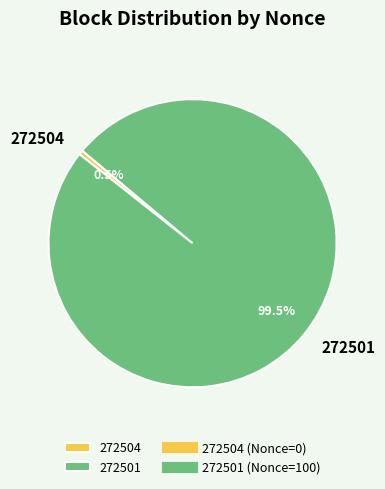

Is there any slice that represents more than half of the pie?

Yes